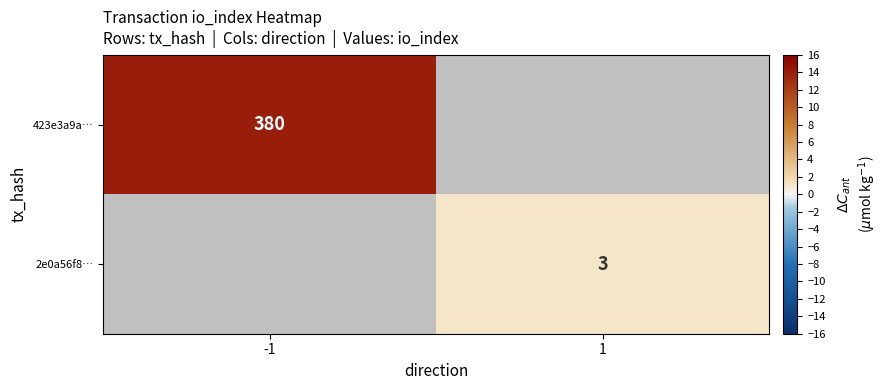

Is the value of 423e3a9a… at -1 greater than the value of 2e0a56f8… at 1?

Yes